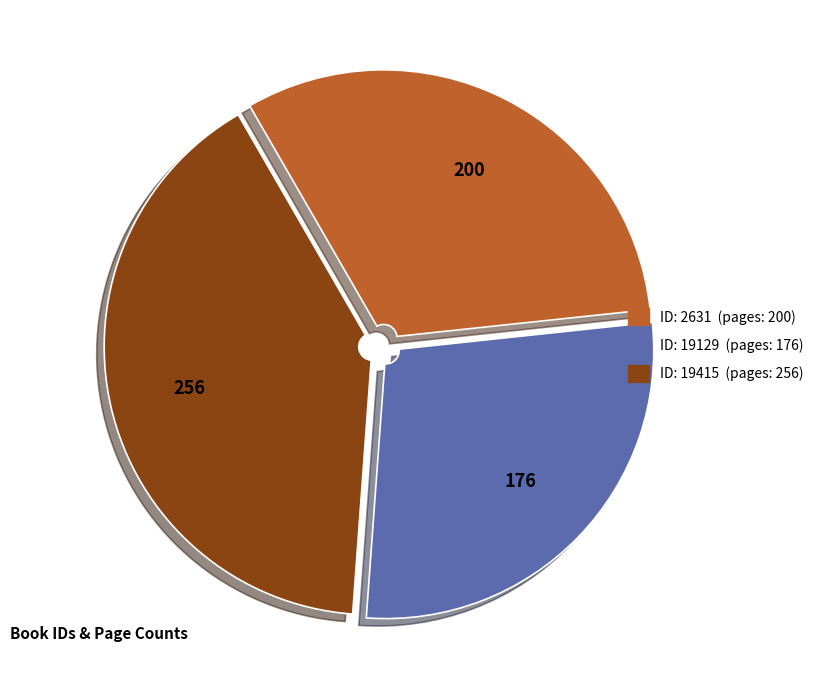

Does any single category account for the majority?

No